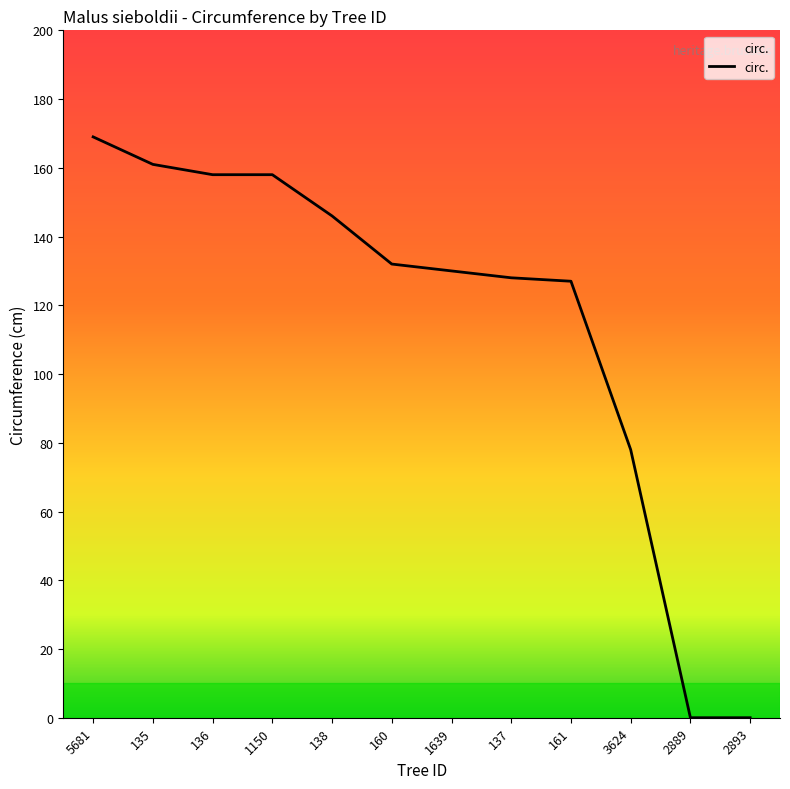

List the labels in order of value, smallest first.

2889, 2893, 3624, 161, 137, 1639, 160, 138, 136, 1150, 135, 5681